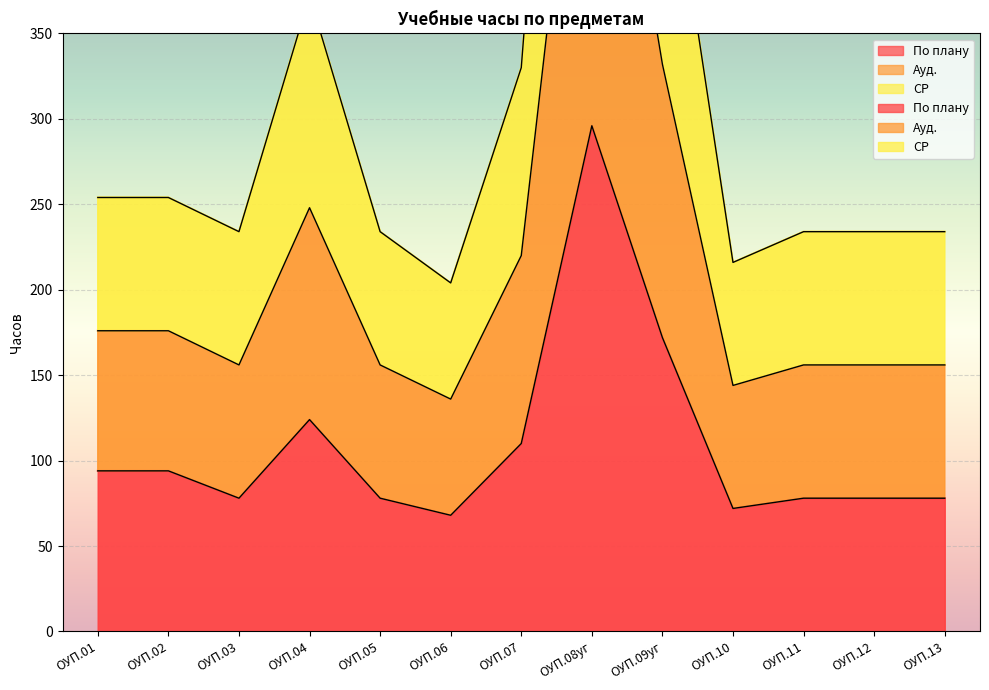

True or false: Ауд. and СР cross at least once.

False